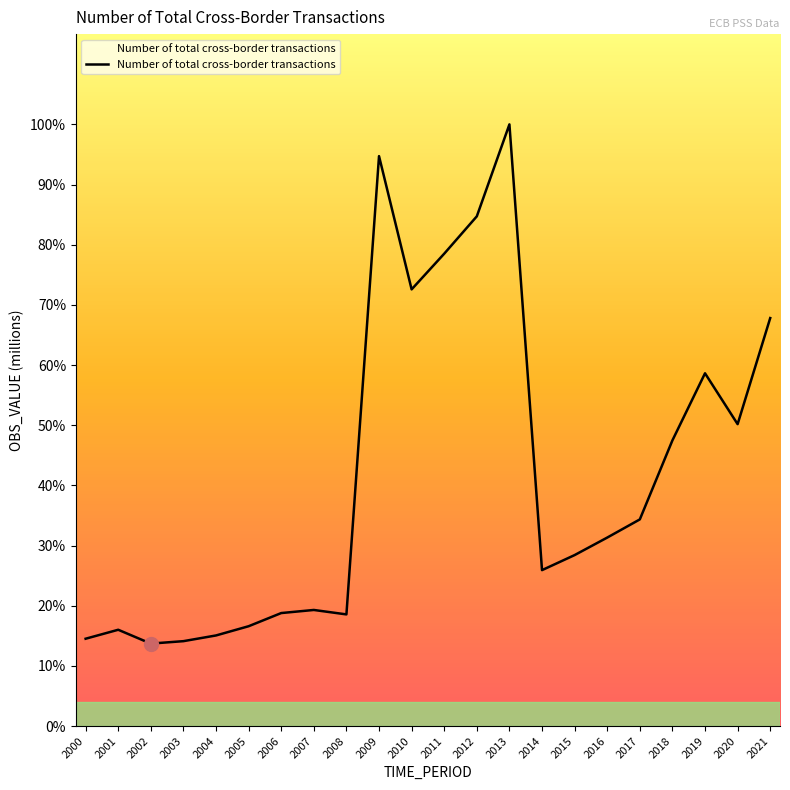

How many interior local valleys (lower than both neighbors) does the data have?

5